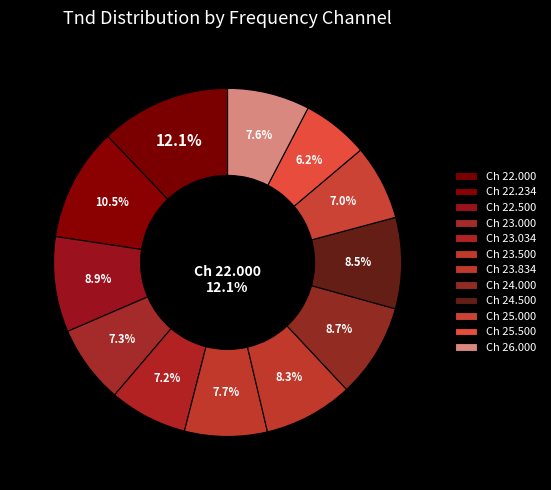

To the nearest percent, what percentage of the pie is Ch 26.000?

8%